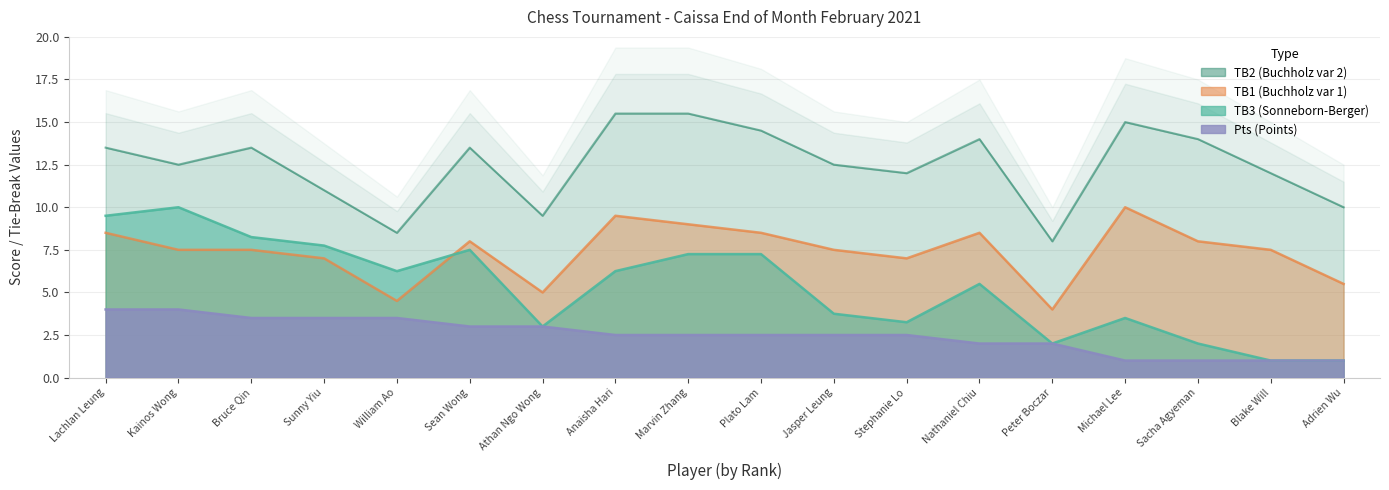

Which series has the widest spread of values?

TB3